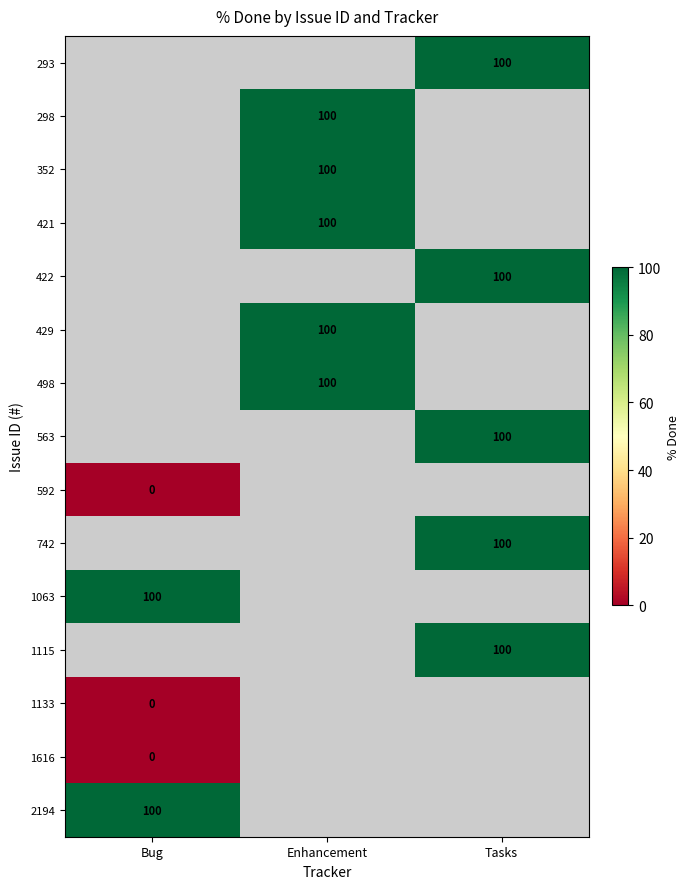

True or false: 293 has a value of 66 at Tasks.

False